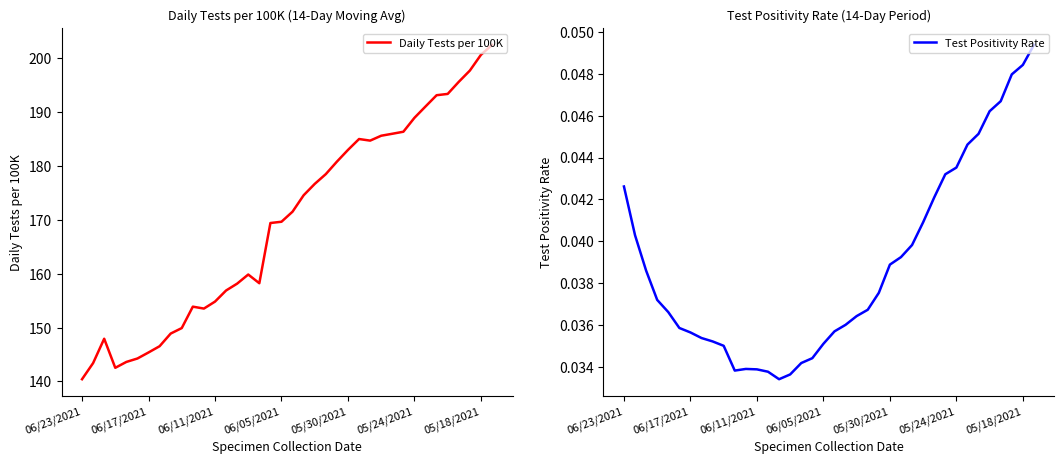

The Test Positivity Rate series shows 0.1 at 06/23/2021. True or false?

False